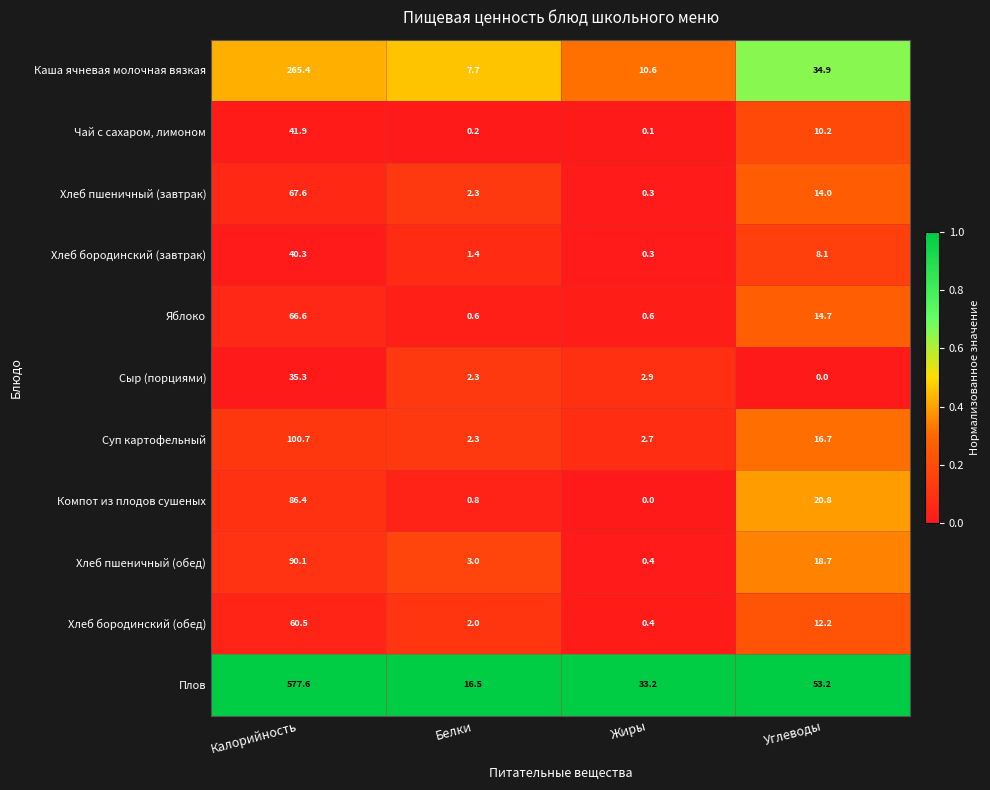

The value of Плов at Белки is 16.5. True or false?

True